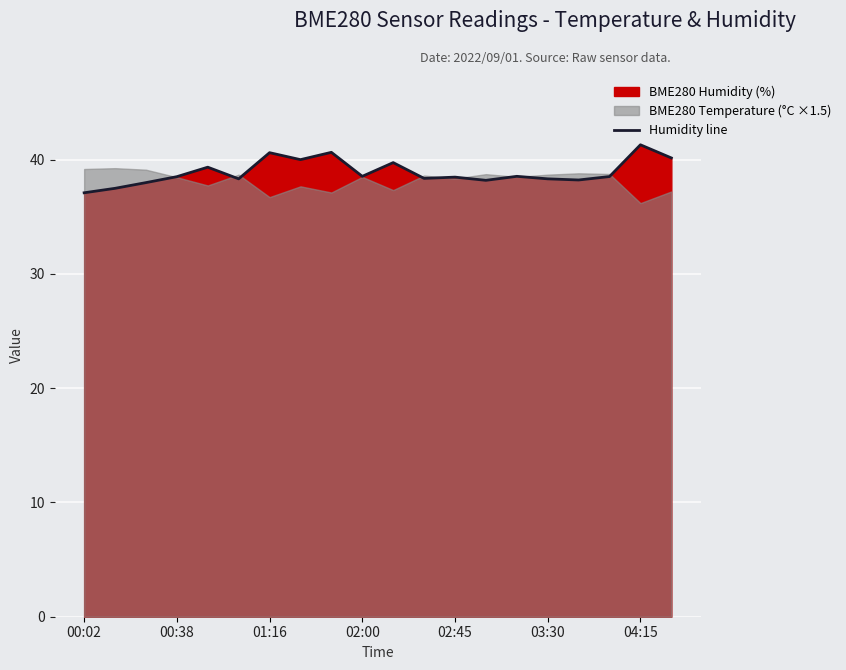

How many interior local peaks (higher than both neighbors) does the data have?

7